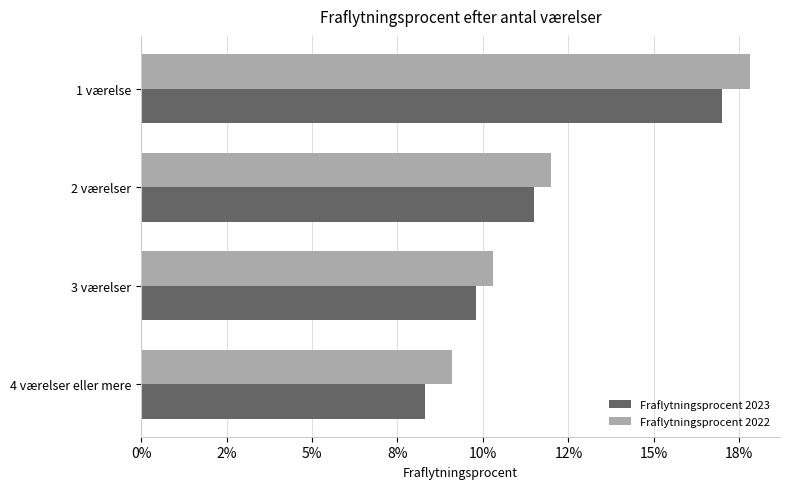

What are all the series names shown in the legend?

Fraflytningsprocent 2023, Fraflytningsprocent 2022